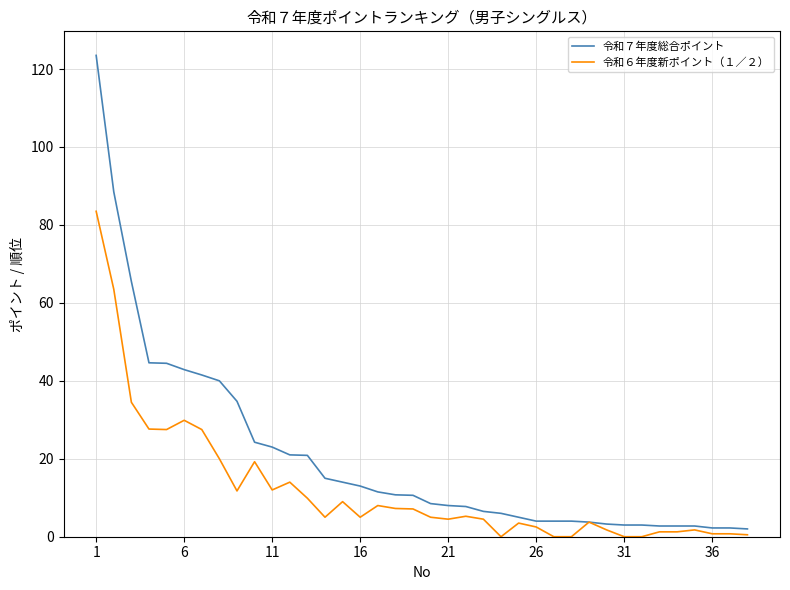

What is the maximum value shown in the chart?

123.5